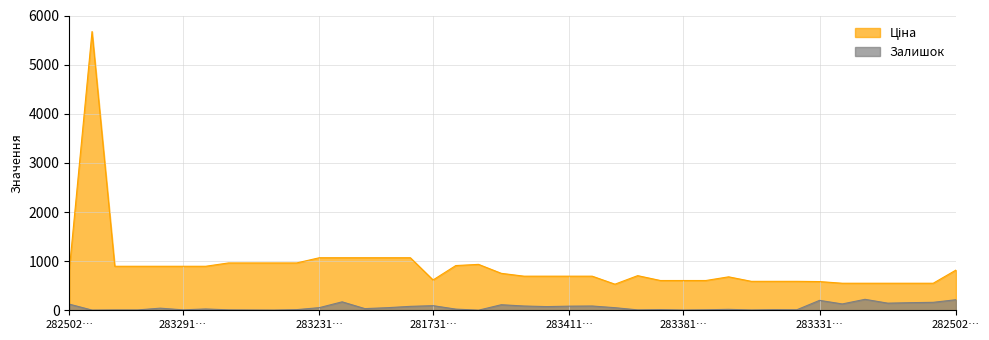

Does the chart have visible grid lines?

Yes